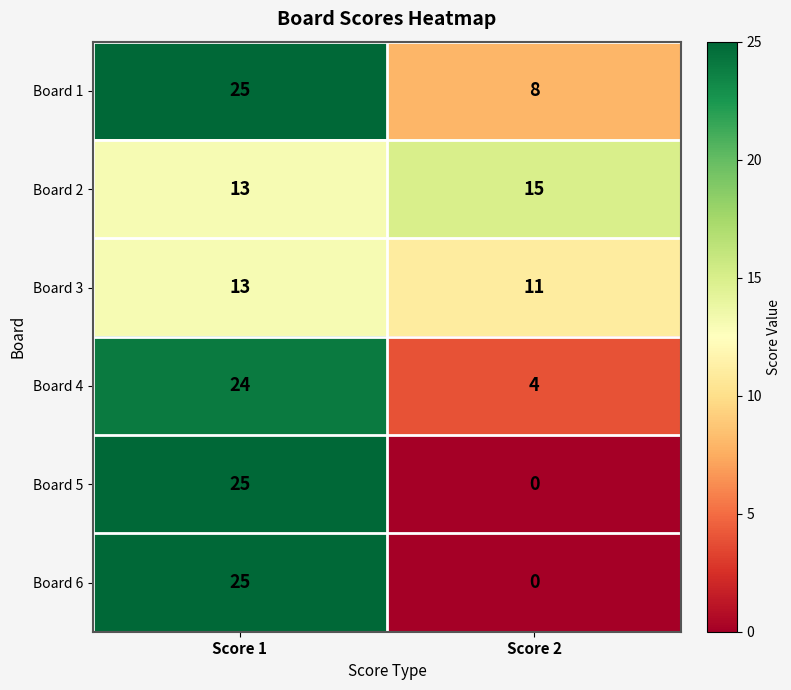

The Board 5 series shows 0 at Score 2. True or false?

True